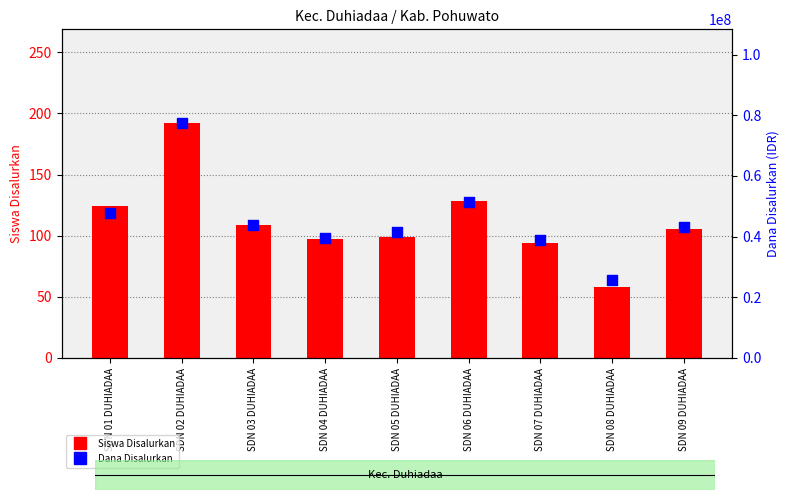

Is the value of Dana Disalurkan at SDN 09 DUHIADAA greater than the value of Siswa Disalurkan at SDN 02 DUHIADAA?

Yes